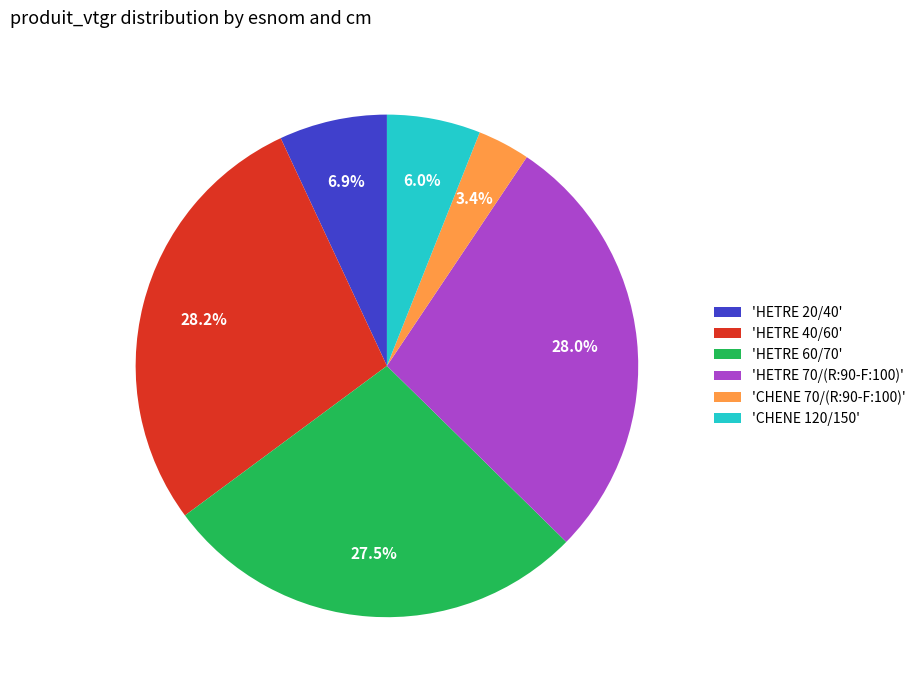

Which slice is the smallest?

'CHENE 70/(R:90-F:100)'